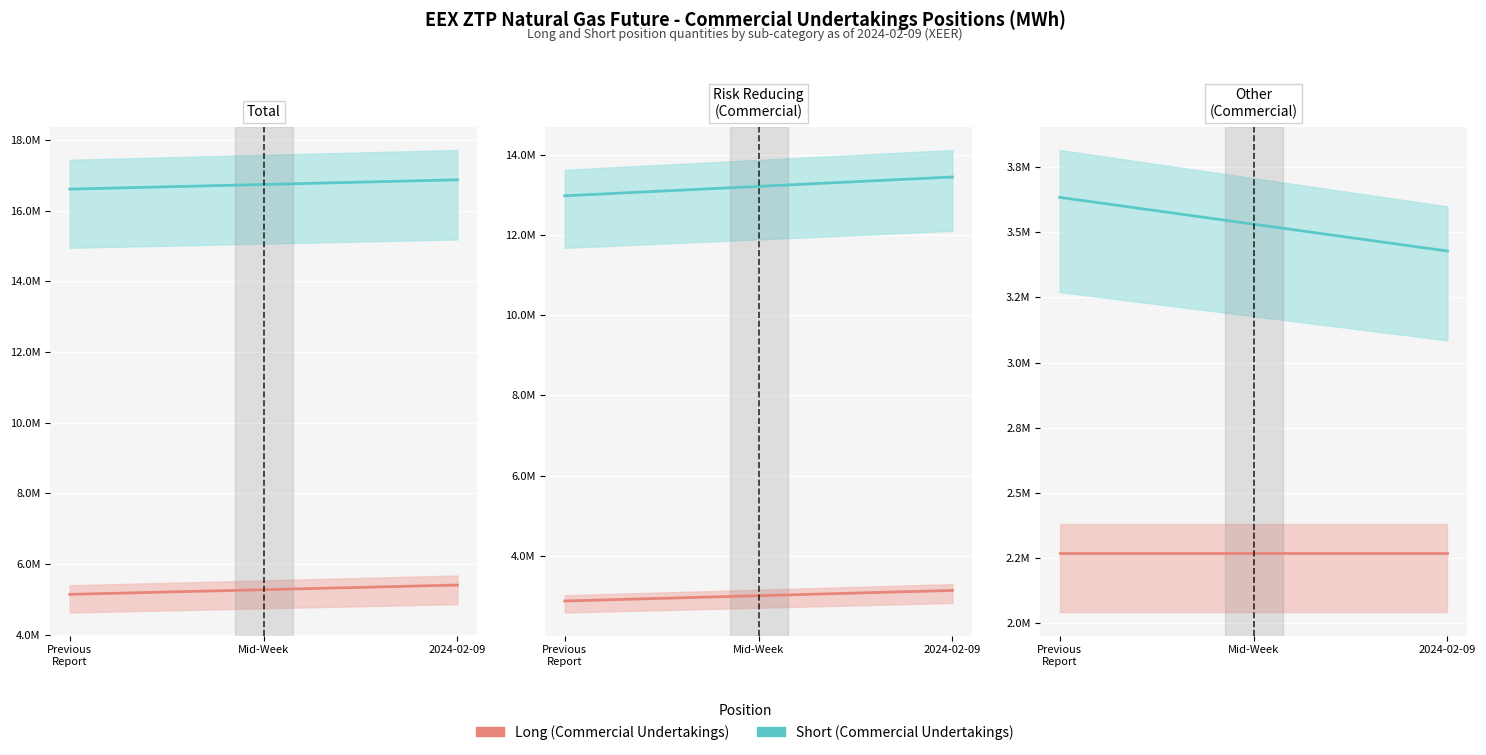

What is the value of the Short (Commercial) point at the 1st from the left?

3633971